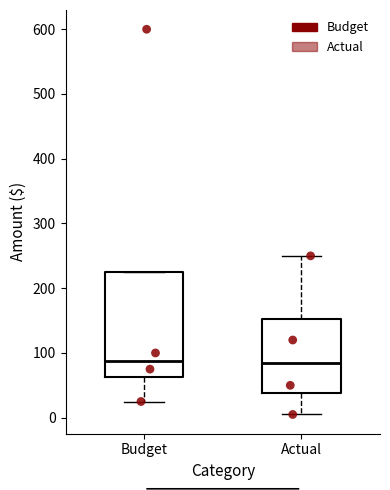

Which box is the tallest, from its lower edge to its upper edge?

Budget